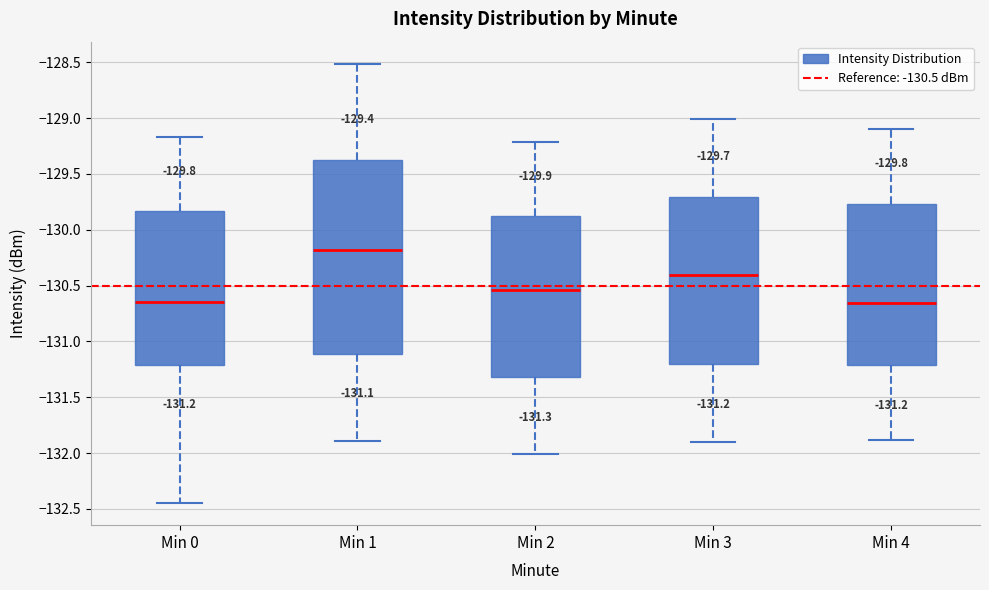

Comparing the boxes themselves (not the whiskers), which one is the tallest?

Min 1